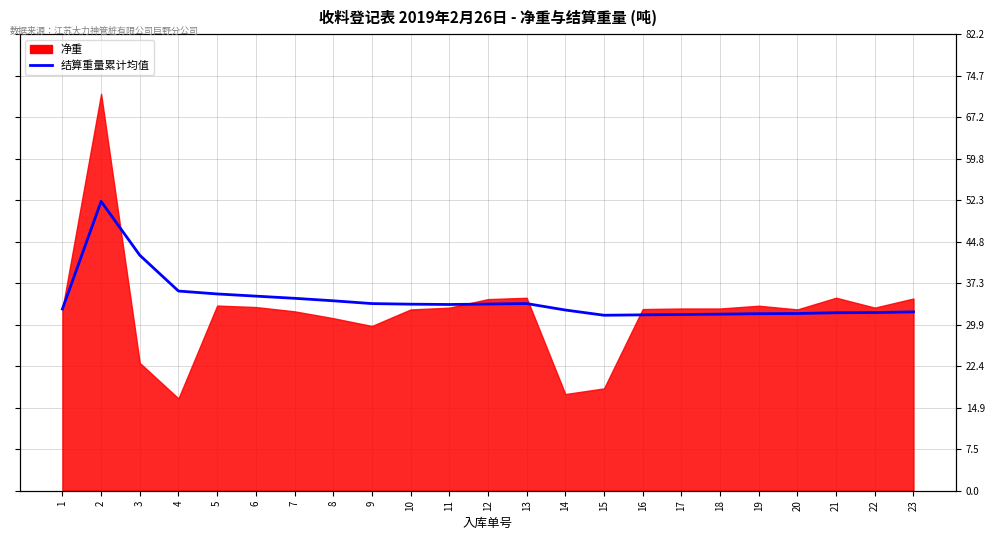

Between 16 and 10, which is larger?

10